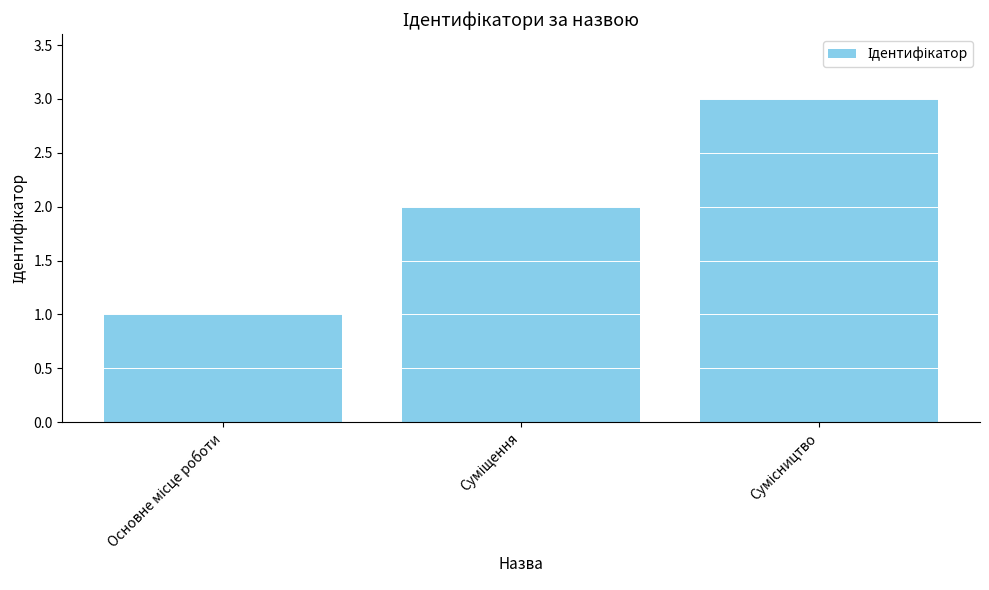

Are the bars grouped side by side (vs. stacked)?

No